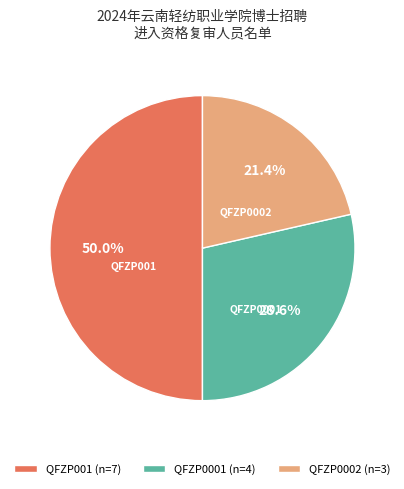

Is QFZP0002 the majority of the pie?

No